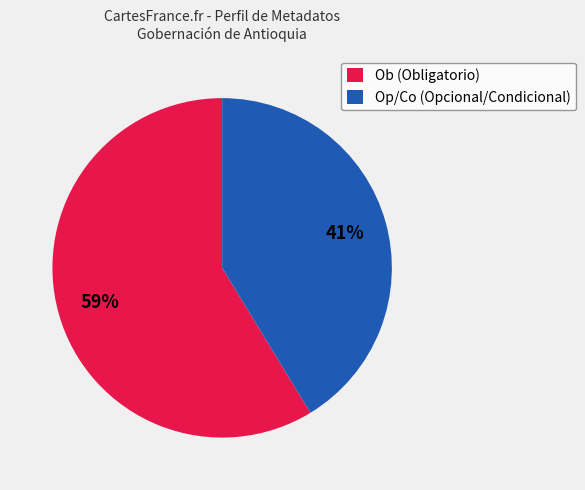

Which category has the biggest portion of the pie?

Ob